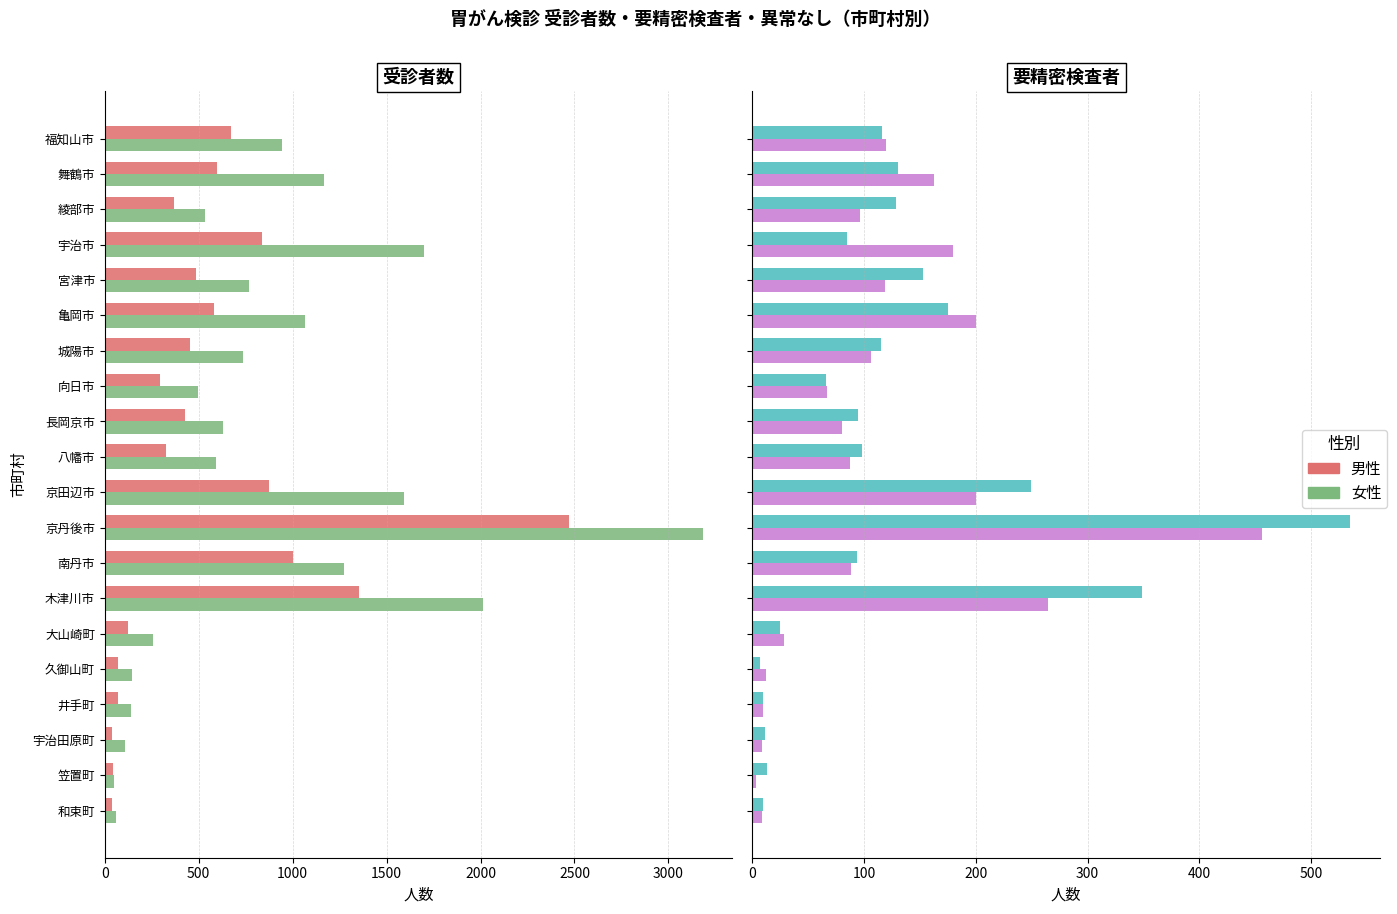

Between 16 and 2500, which is larger?

2500